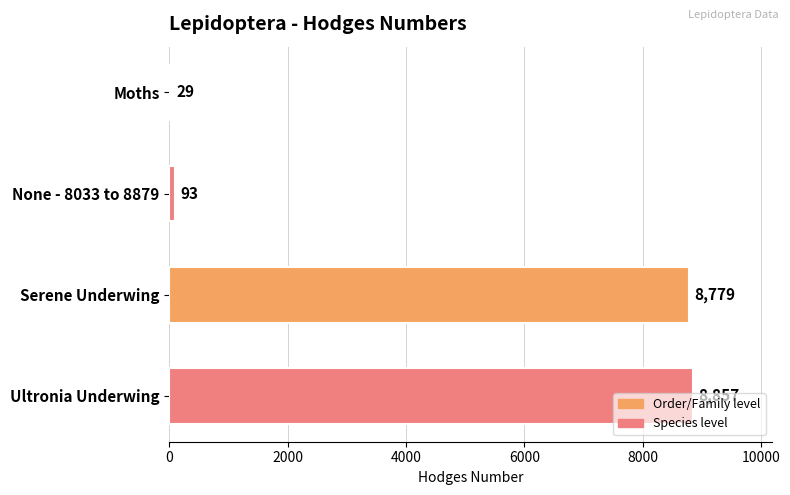

Is it true that the value at Serene Underwing is 8779.0?

True